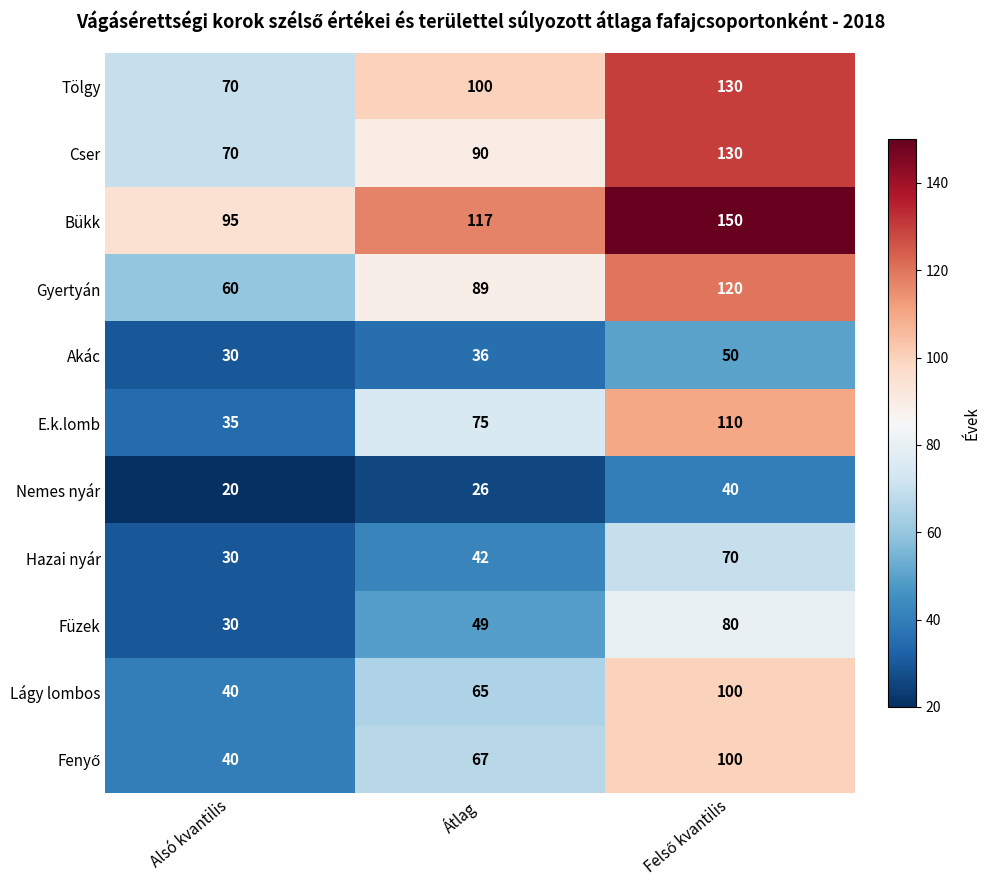

The value of Akác at Átlag is 36. True or false?

True